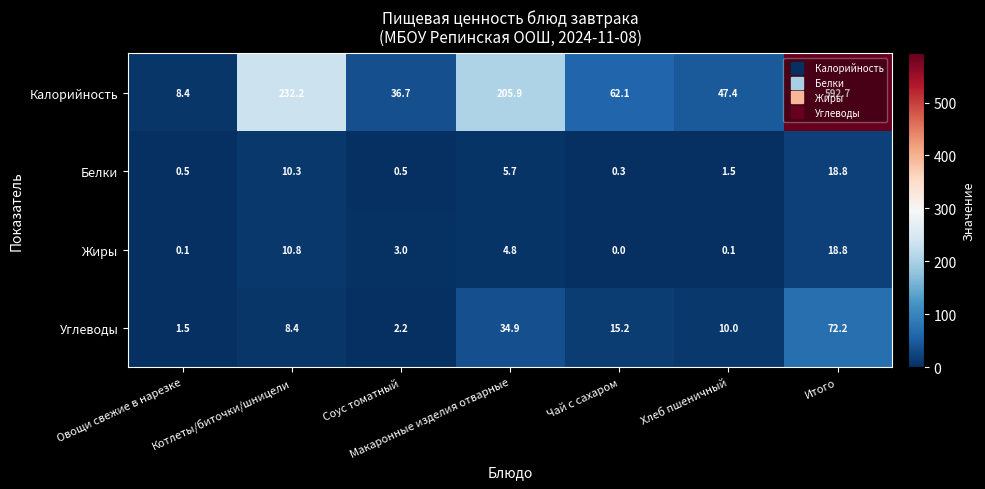

Between Овощи свежие в нарезке and Хлеб пшеничный, which series saw the biggest shift?

Калорийность